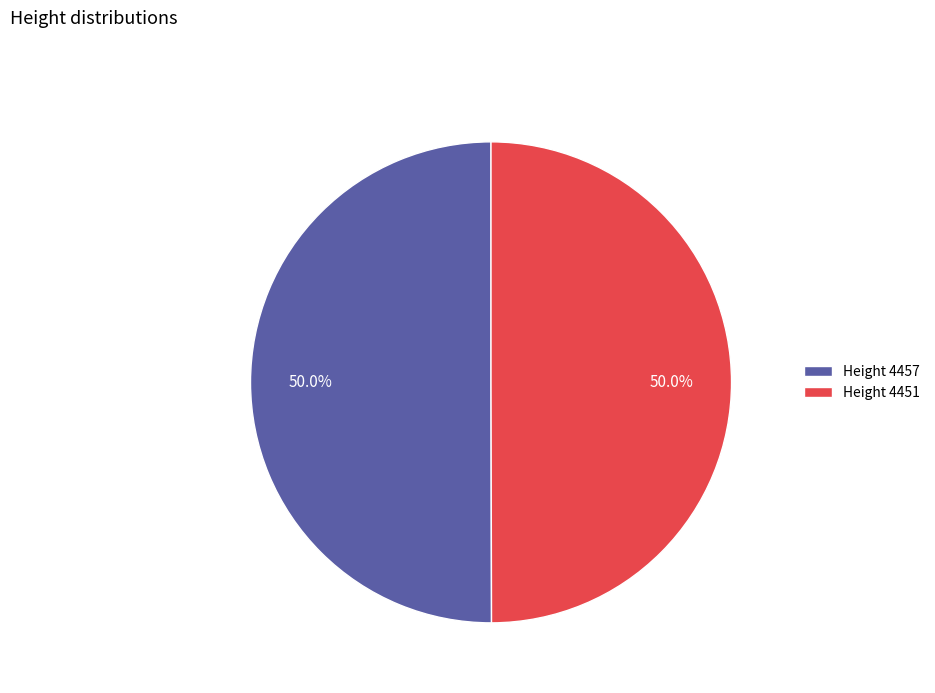

Is the sum of Height 4451 and Height 4457 greater than half?

Yes